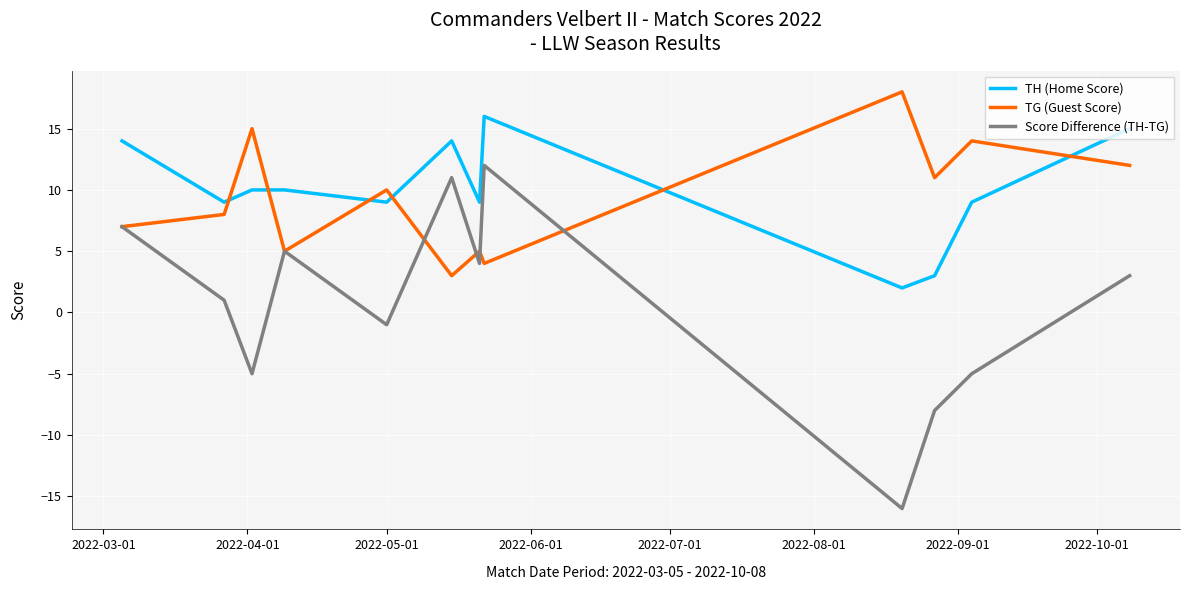

How many interior local valleys does the TG (Guest Score) series have?

4